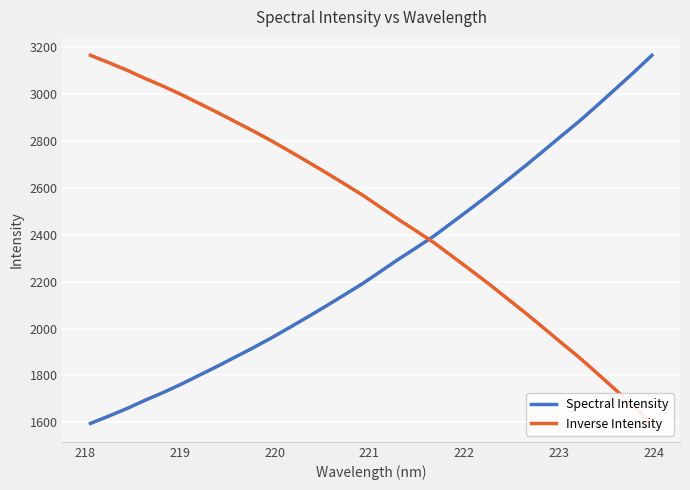

What is the lowest value of the Spectral Intensity series?

1595.1